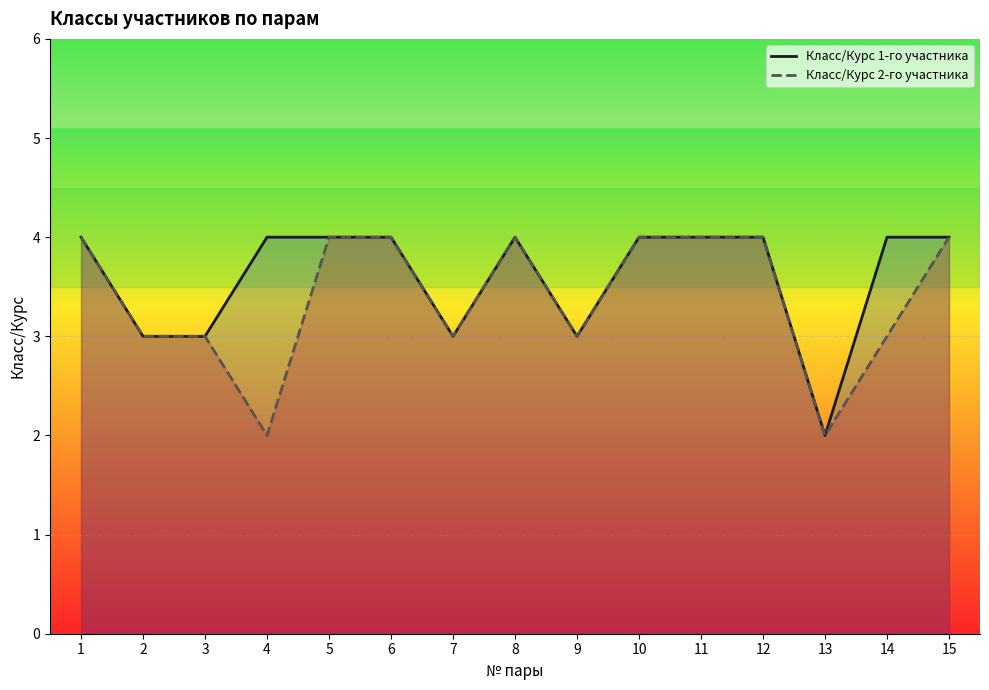

Reading right to left, what are all the values shown in this chart?

Класс/Курс 1-го участника: 15=4	14=4	13=2	12=4	11=4	10=4	9=3	8=4	7=3	6=4	5=4	4=4	3=3	2=3	1=4
Класс/Курс 2-го участника: 15=4	14=3	13=2	12=4	11=4	10=4	9=3	8=4	7=3	6=4	5=4	4=2	3=3	2=3	1=4